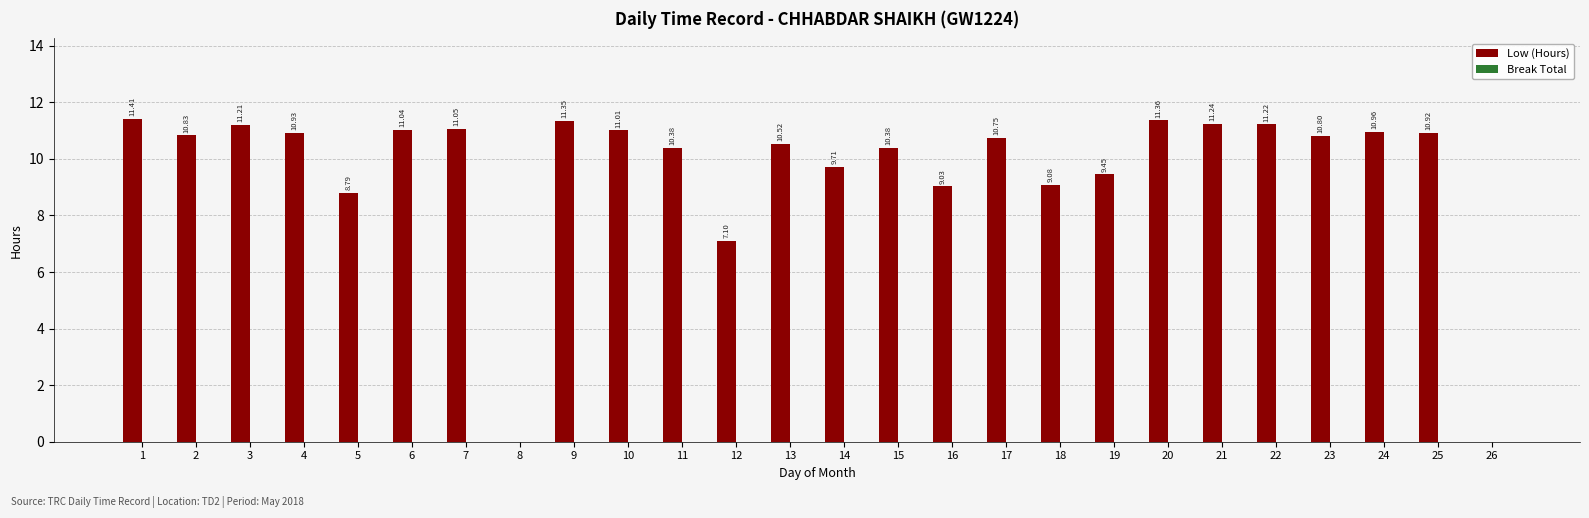

Approximately how many times larger is the value at 7 compared to 17?

1.0